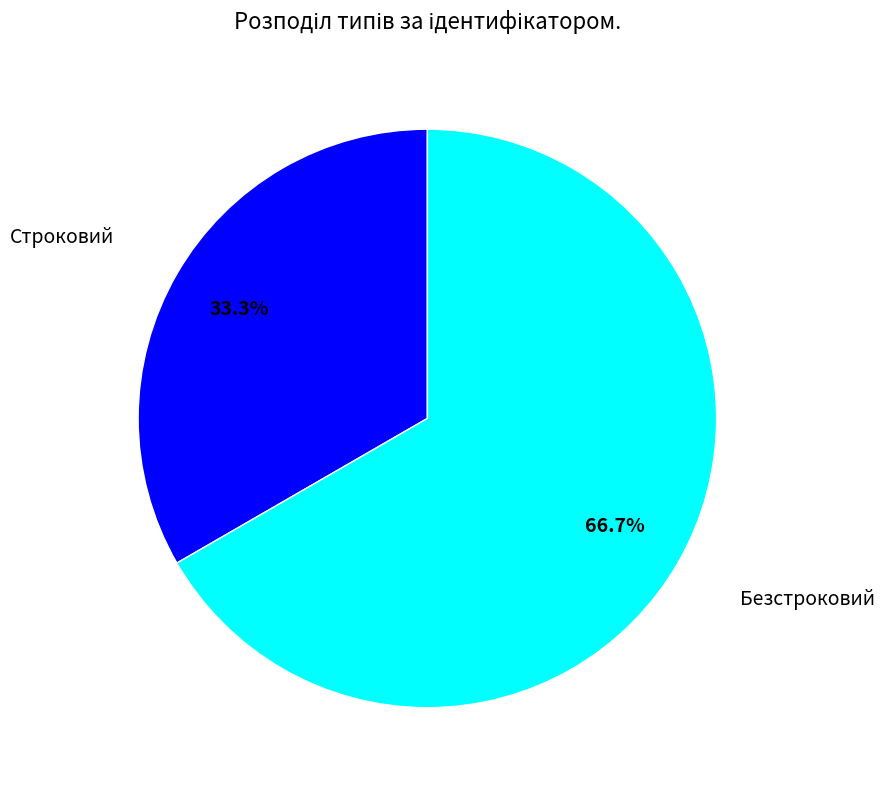

Is there any slice that represents more than half of the pie?

Yes